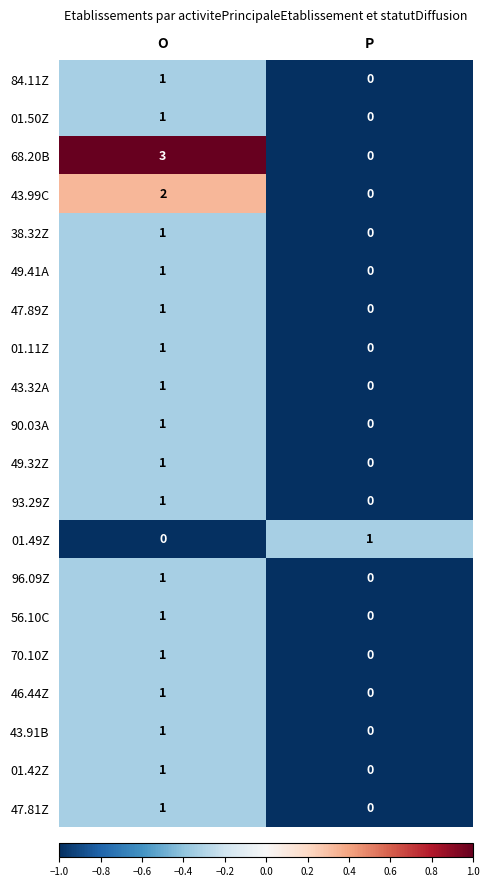

Is the value of 56.10C at O greater than the value of 49.32Z at P?

Yes